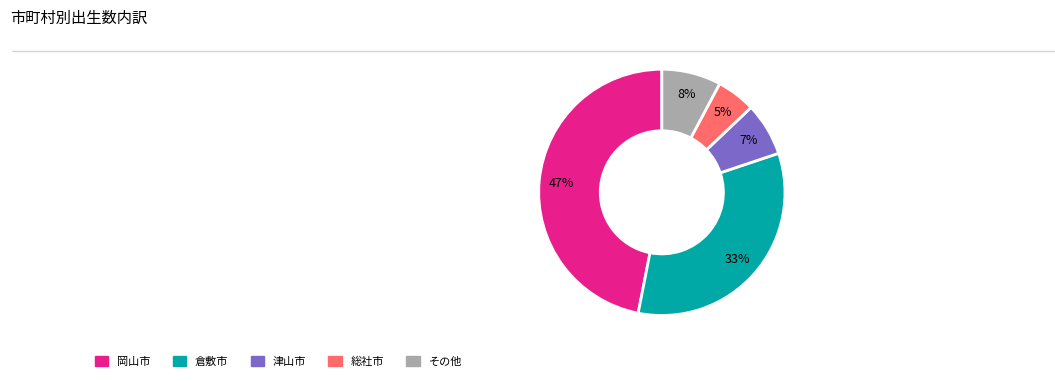

Count the number of slices in the pie.

5